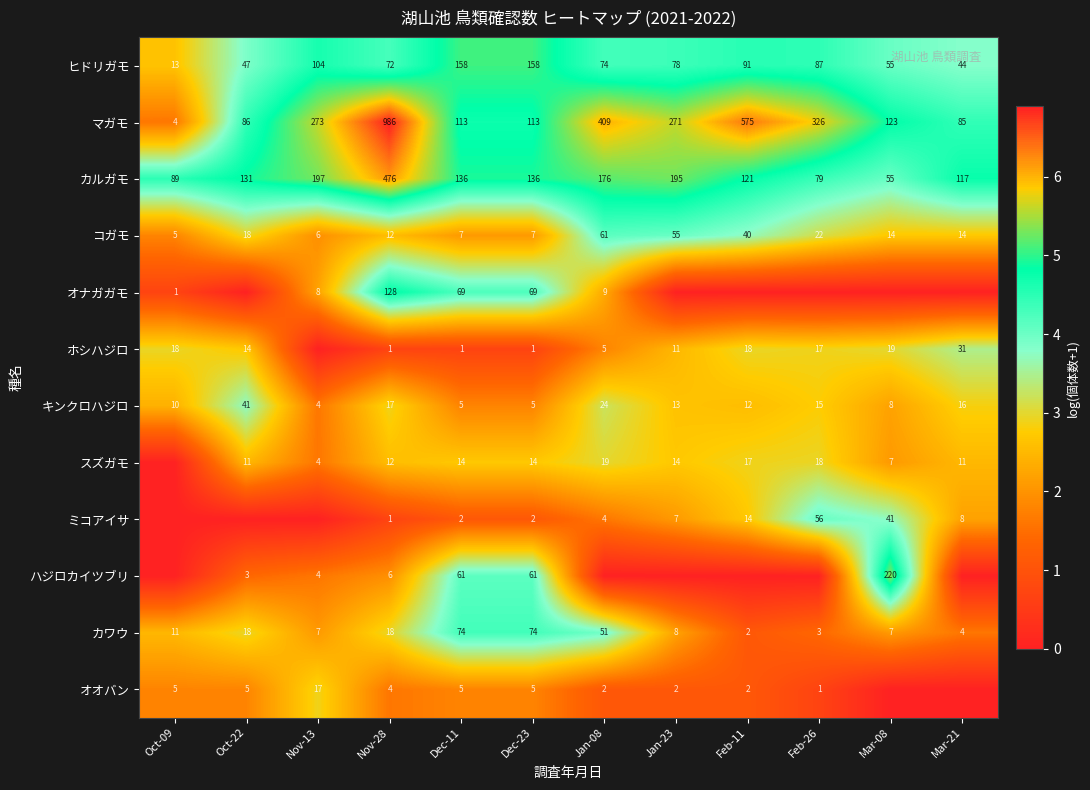

Is the value of キンクロハジロ at Jan-08 greater than the value of ハジロカイツブリ at Nov-28?

Yes